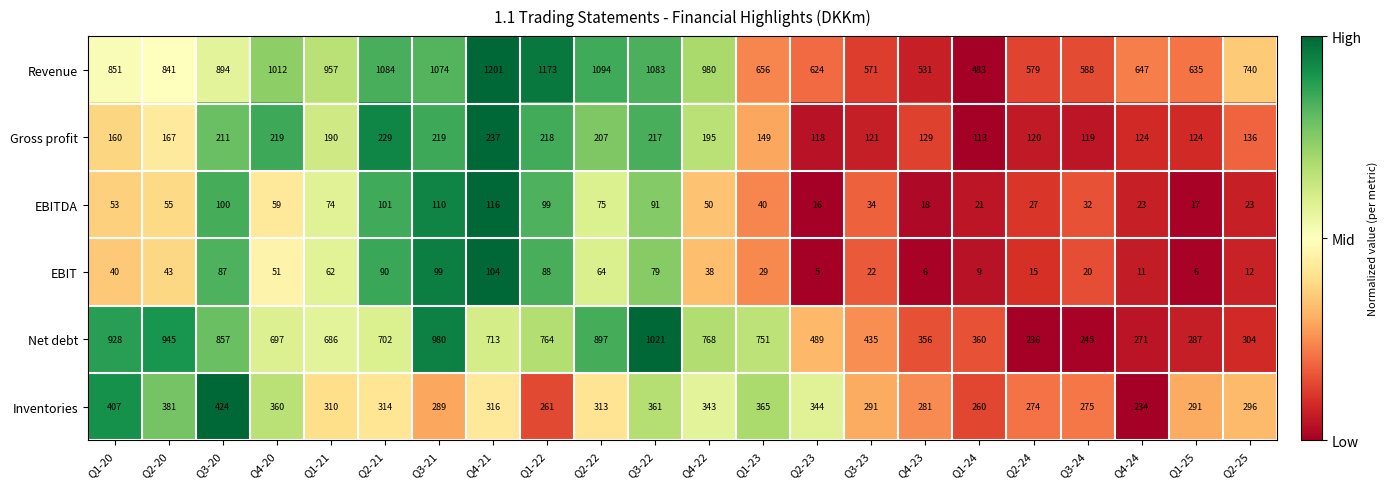

At which category is the sum across all series the highest?

Q3-22